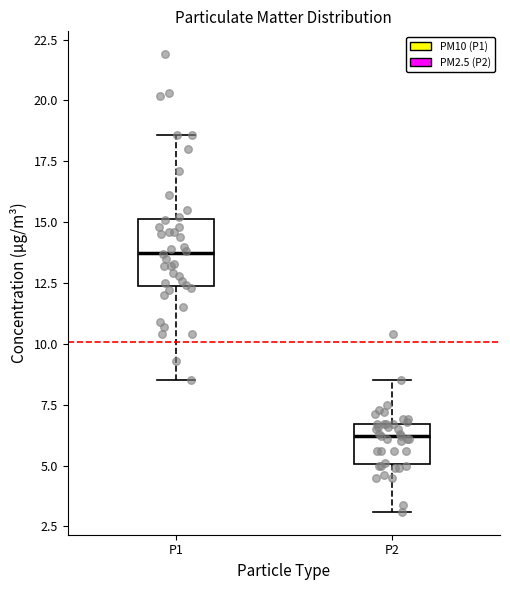

Which box is the tallest, from its lower edge to its upper edge?

P1